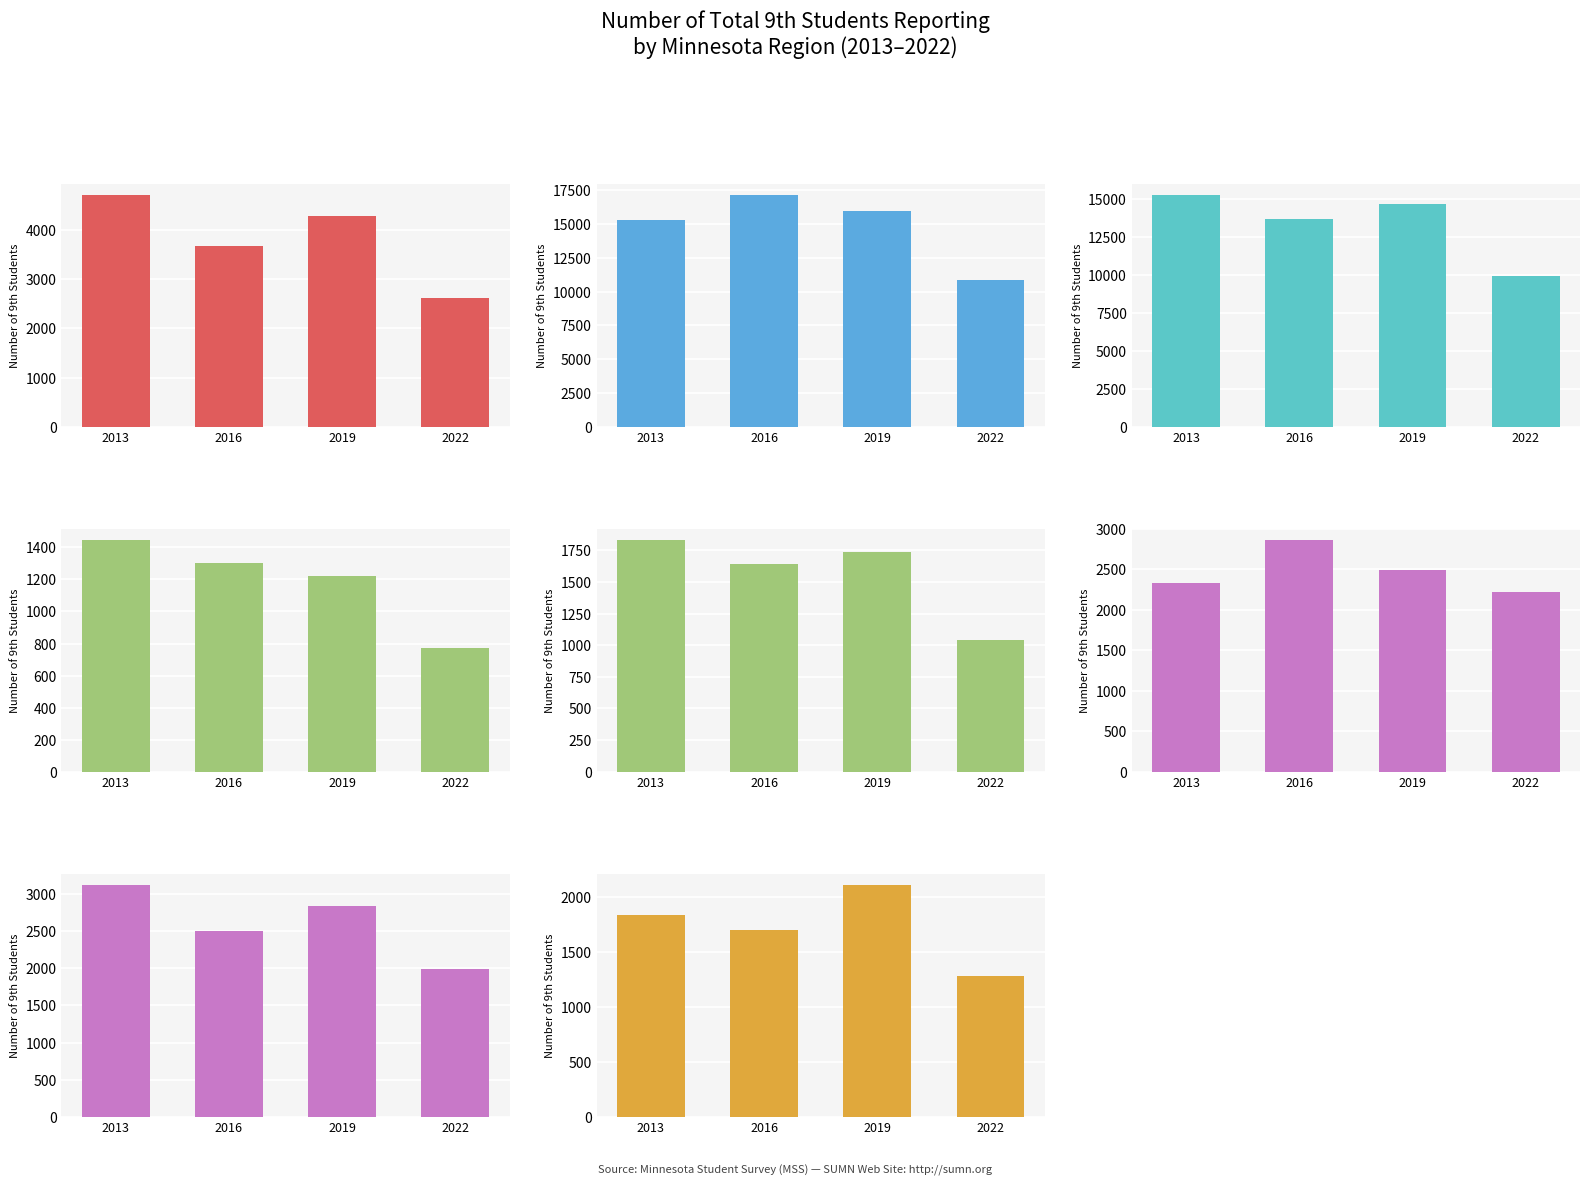

How many groups of bars are there?

8